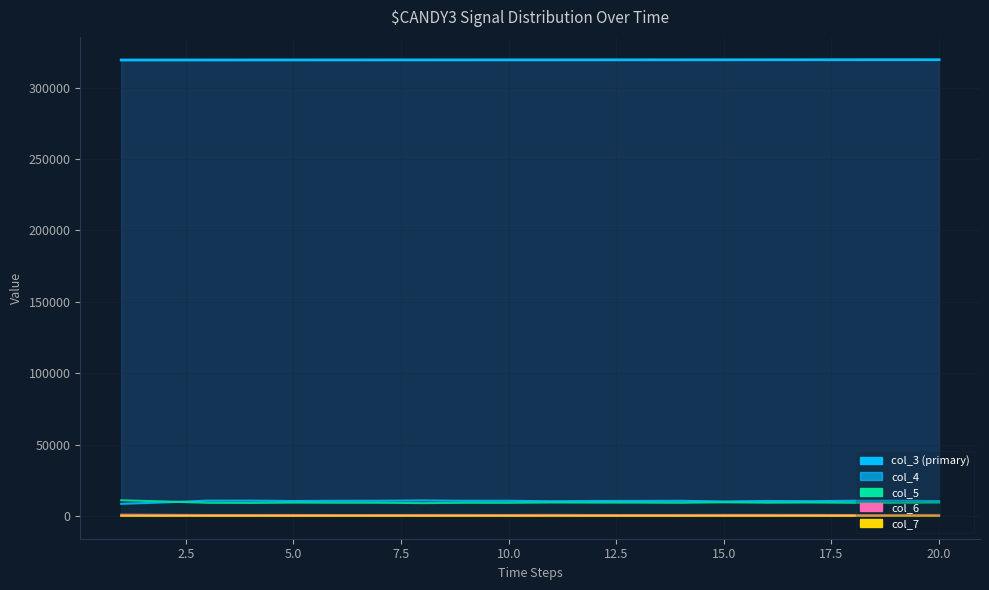

True or false: col_4_line and col_3_line cross at least once.

False